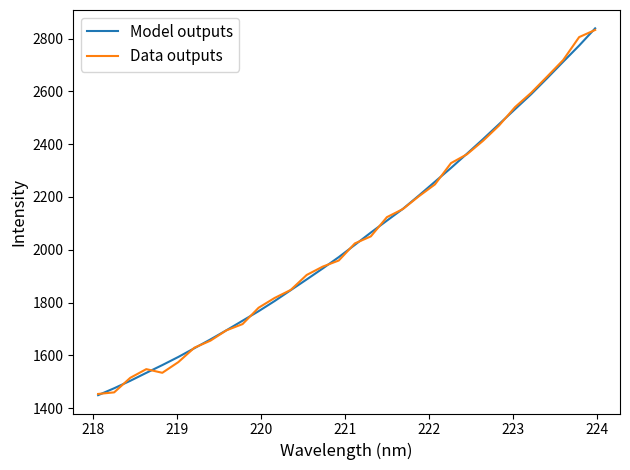

What is the highest value of the Model outputs series?

2838.8